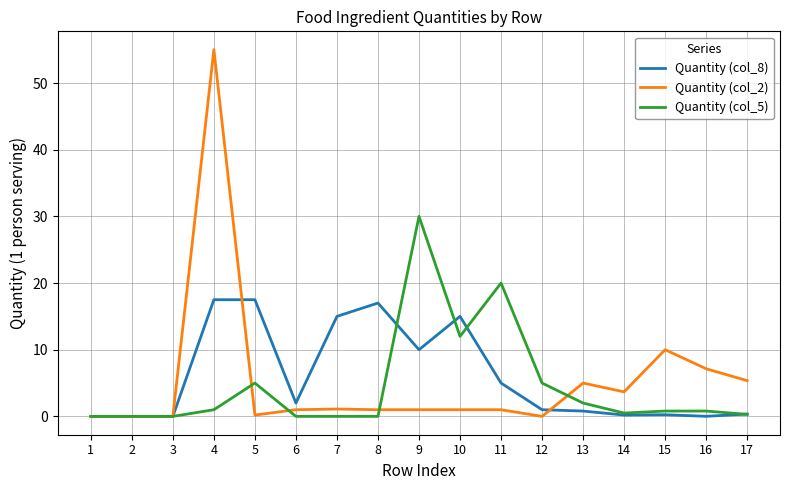

The Quantity (col_2) series shows 0.0 at 3. True or false?

True